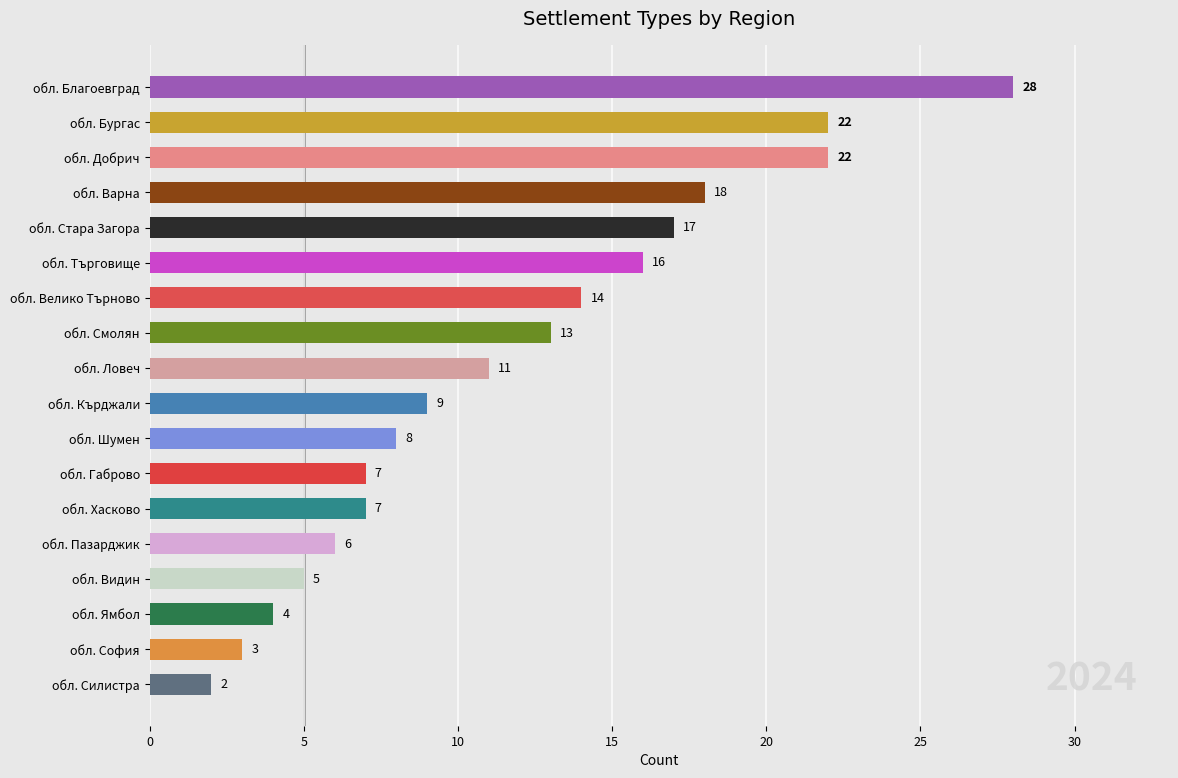

What is the smallest value displayed?

2